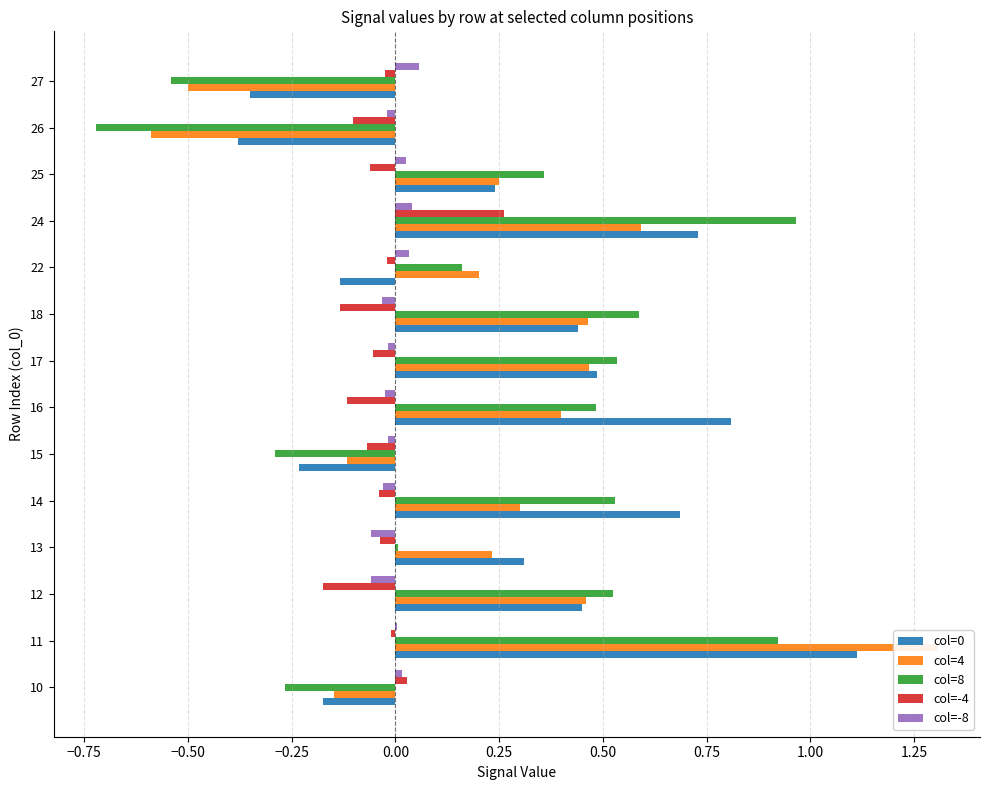

What is the difference between the second highest and minimum values in the col=4 series?

1.2